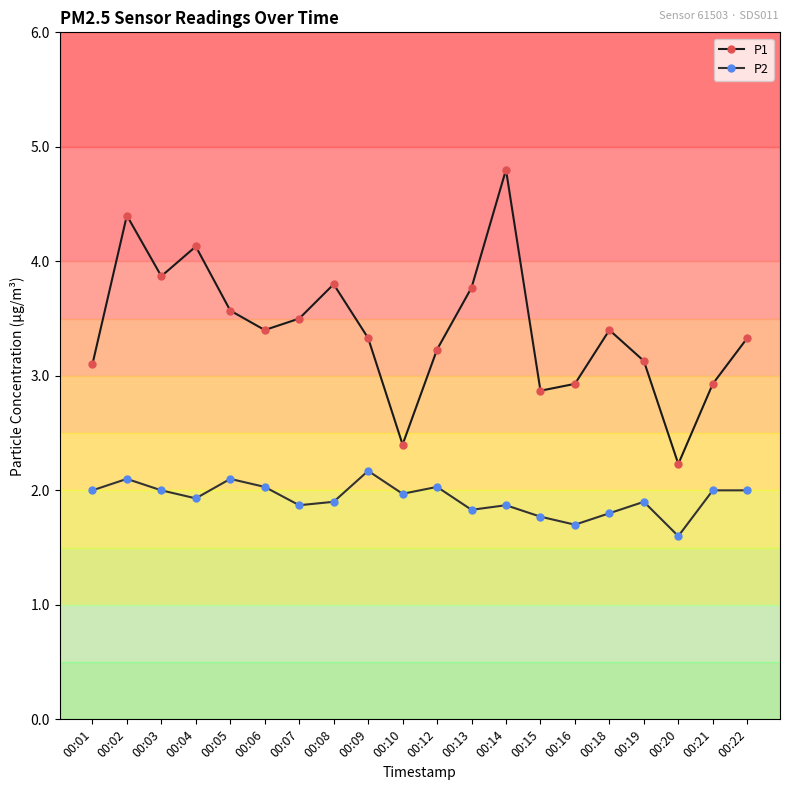

Is it true that P1 equals 2.1 at 00:02?

False